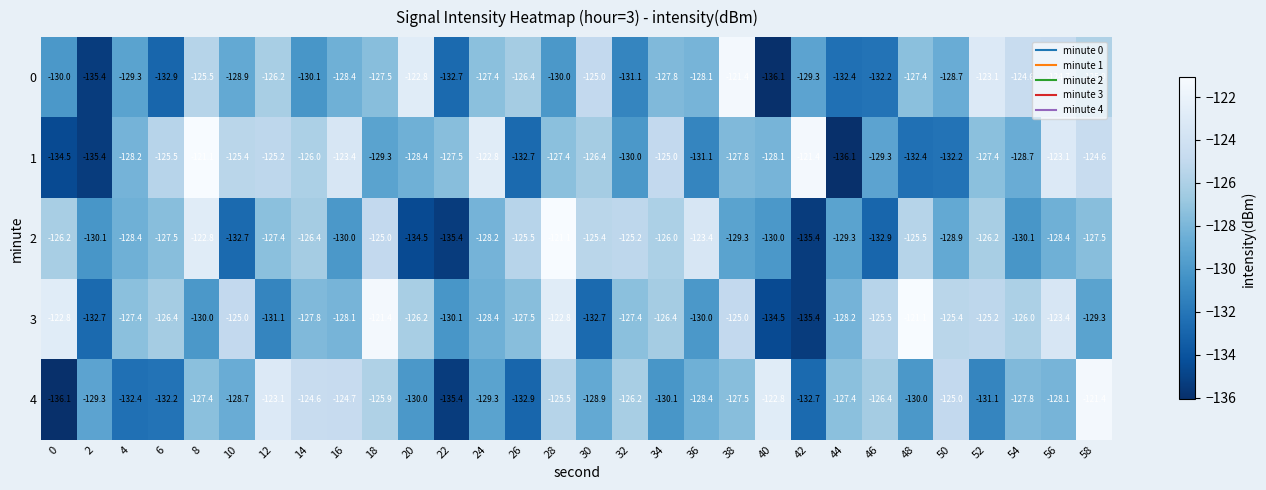

Which series changed the most between 2 and 56?

1